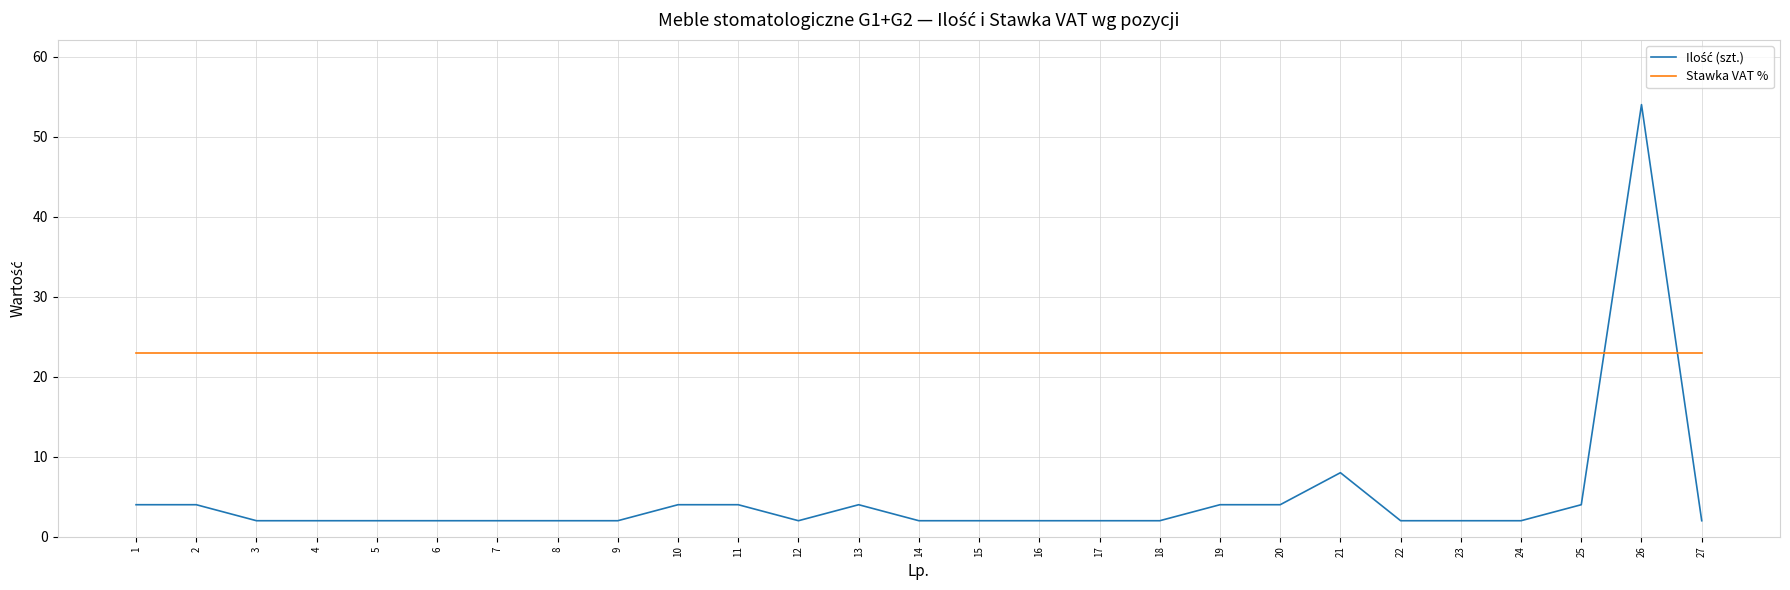

True or false: Stawka VAT % has a value of 7 at 21.

False